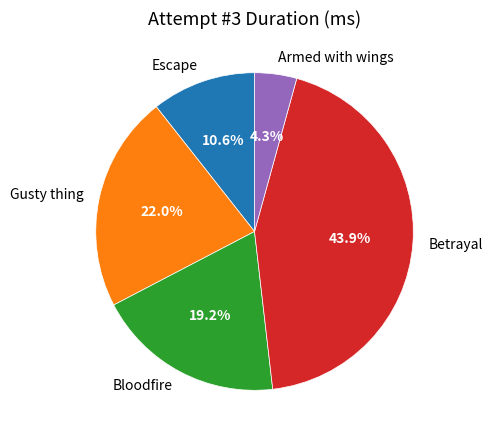

What is the ratio of the value at Bloodfire to the value at Betrayal?

0.4